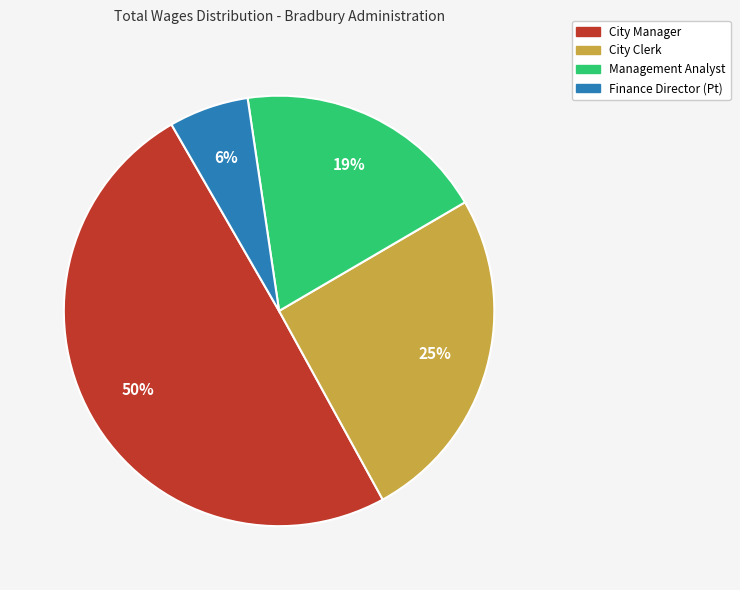

Which category has the smallest portion of the pie?

Finance Director (Pt)